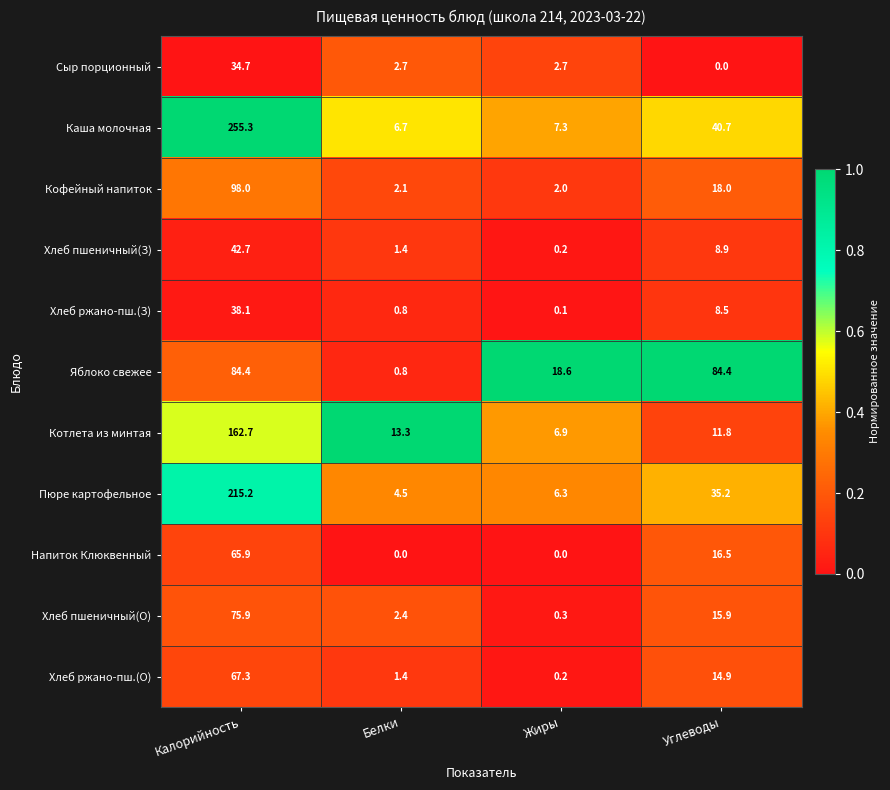

What is the minimum value for Пюре картофельное?

4.5